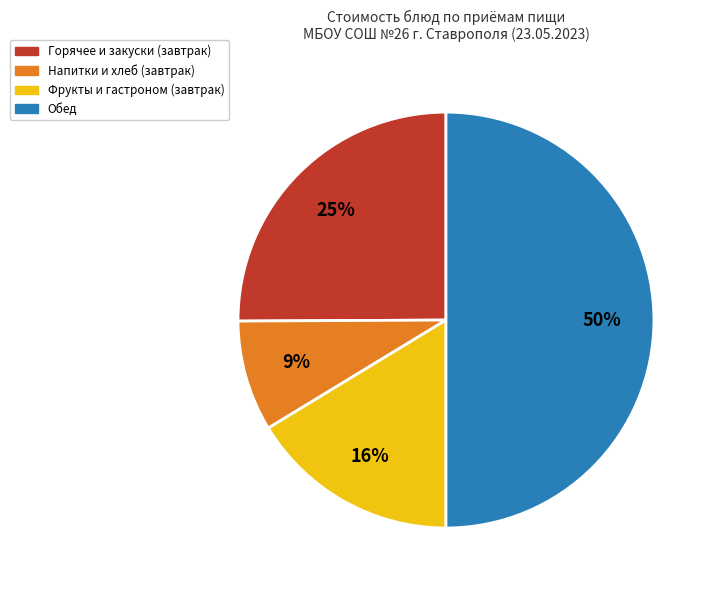

To the nearest percent, what is the average slice percentage?

25%